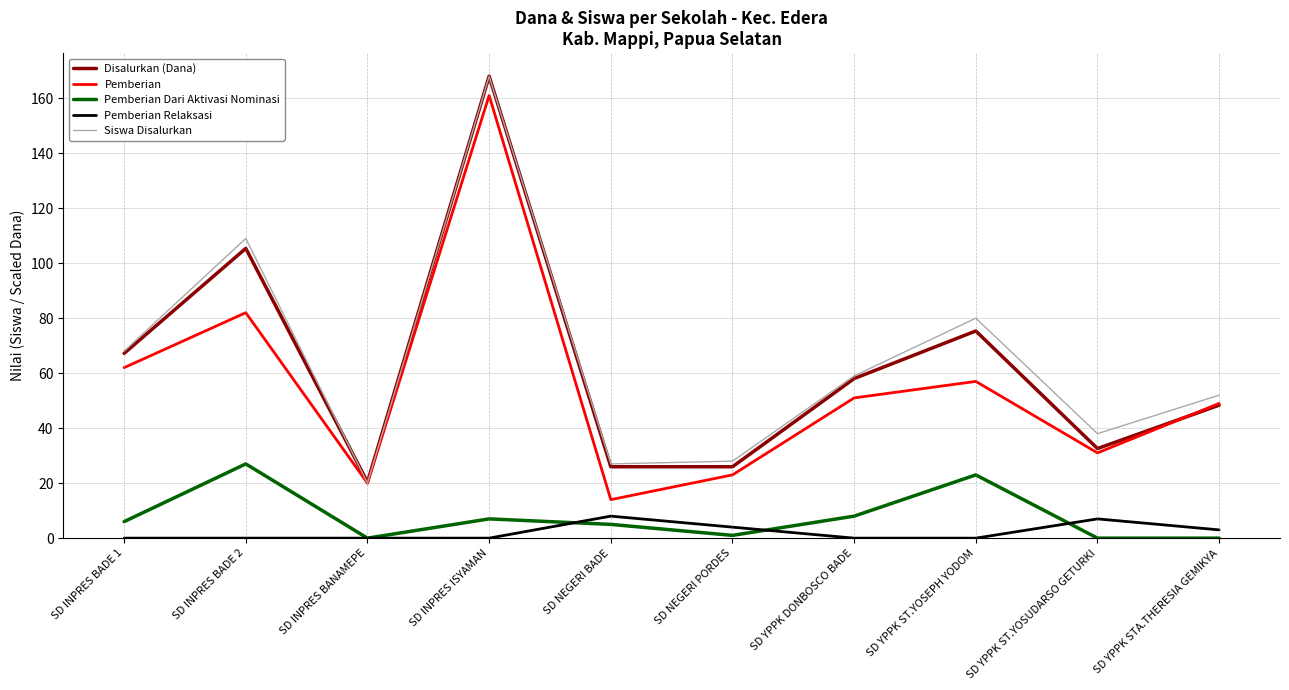

The value of Pemberian Dari Aktivasi Nominasi at SD YPPK STA.THERESIA GEMIKYA is -14.8. True or false?

False